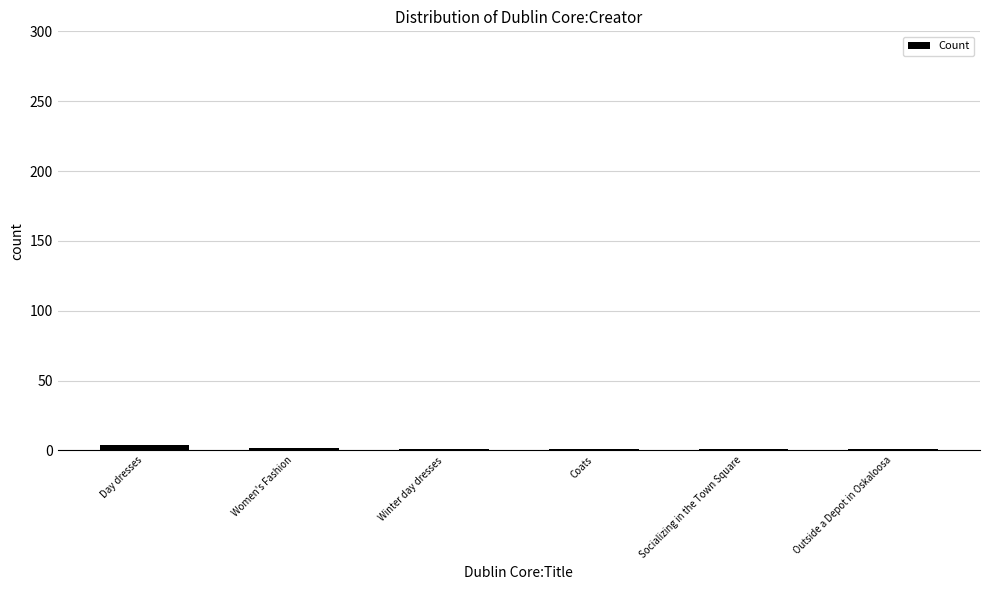

What is the value of the 6th bar from the left?

1